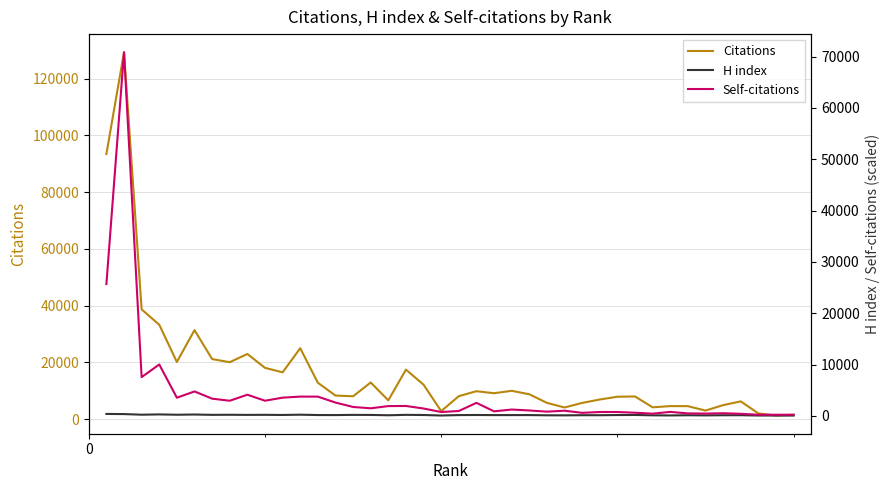

How many data points in H index are above 177?

18